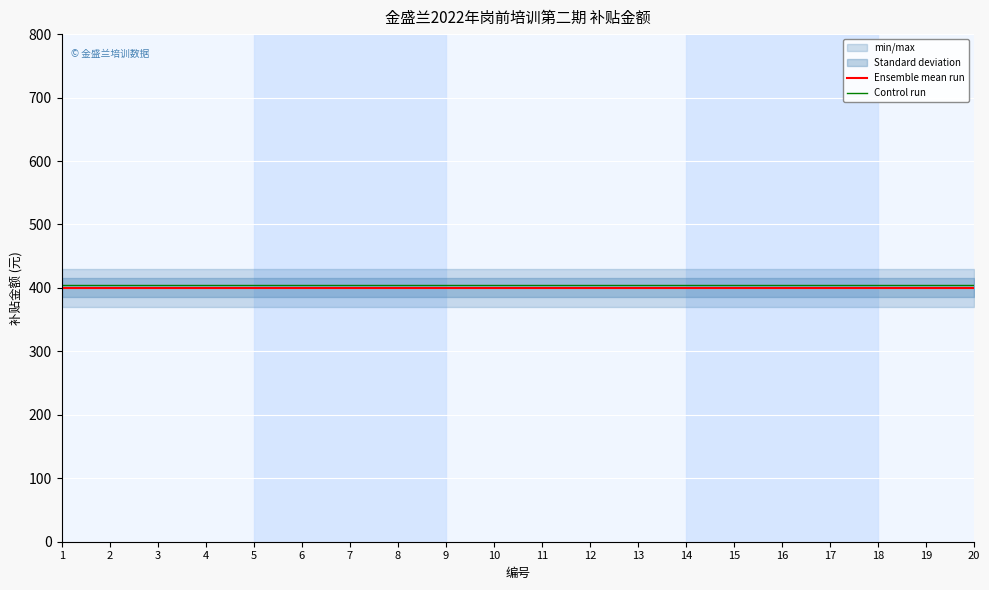

Which series has the widest spread of values?

Ensemble mean run